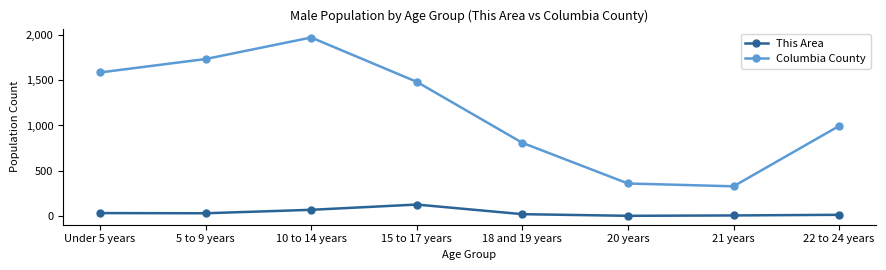

What is the highest value of the Columbia County series?

1969